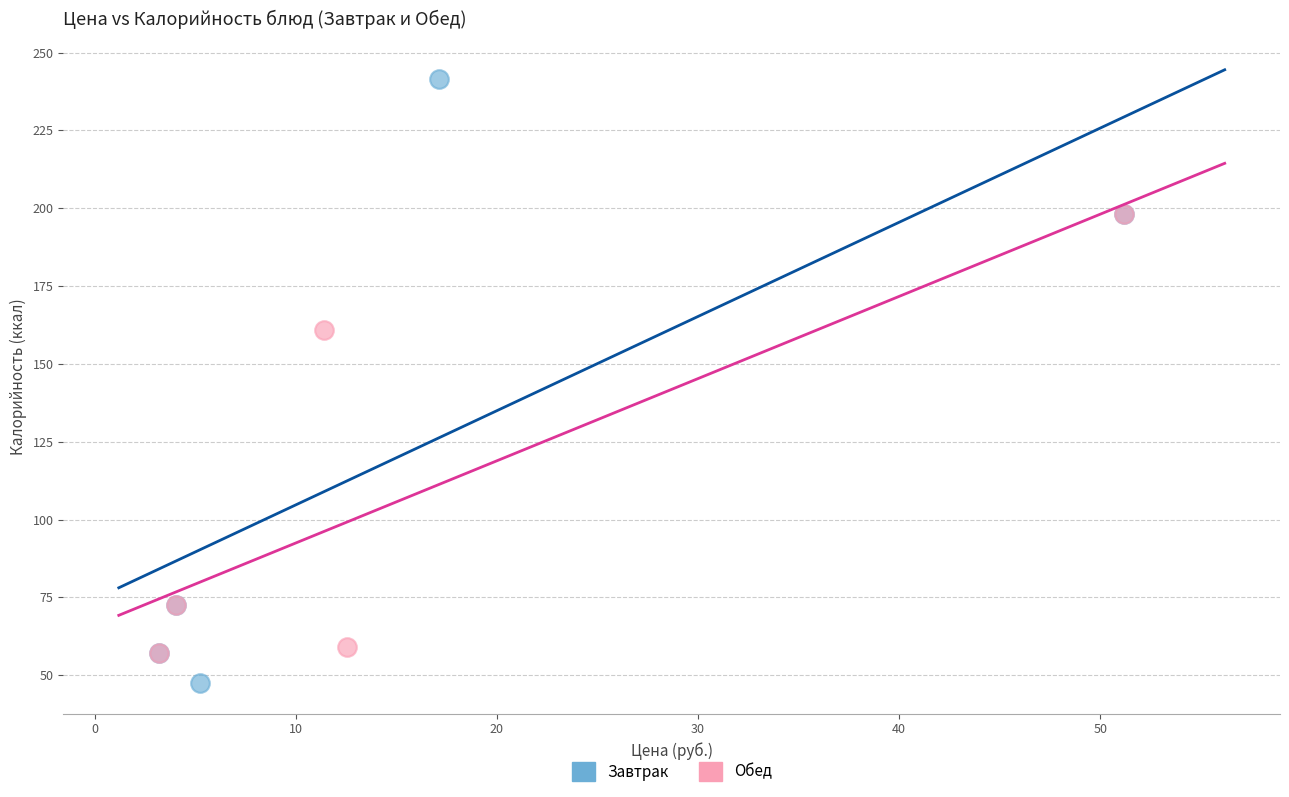

Which series has the widest spread of Y values?

Завтрак